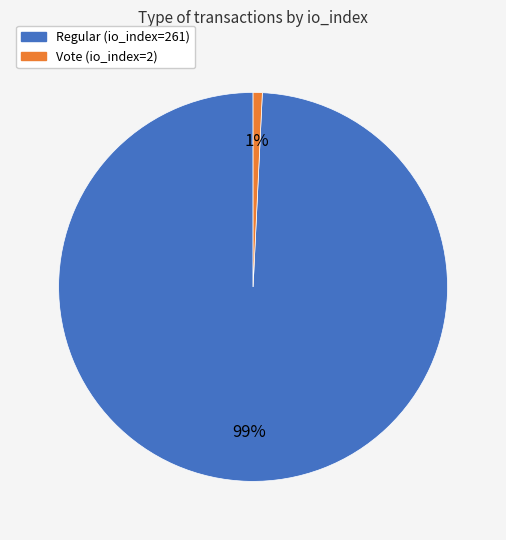

What is the smallest slice in the pie chart?

Vote (io_index=2)